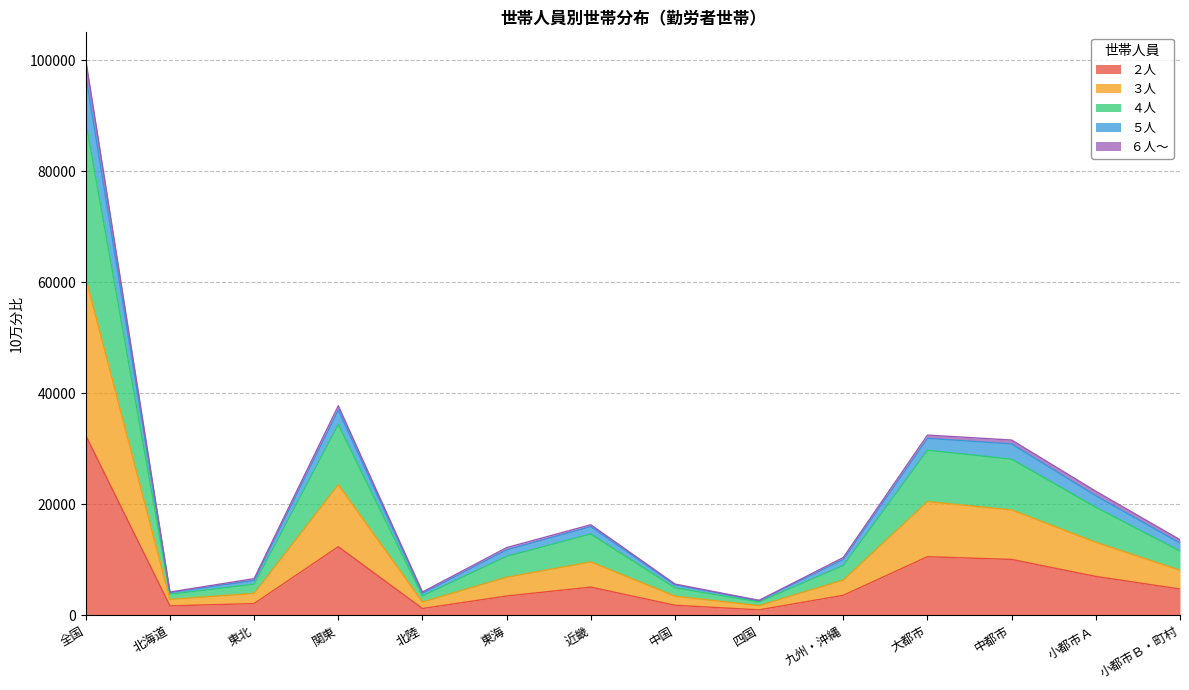

At how many categories does at least one series exceed 94294?

1